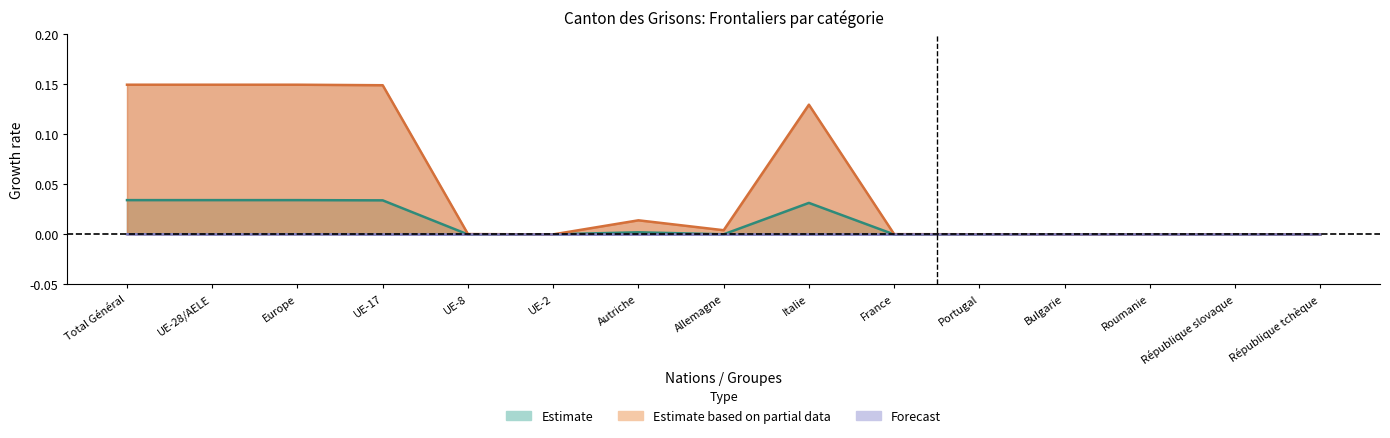

How many lines are shown in the chart?

3